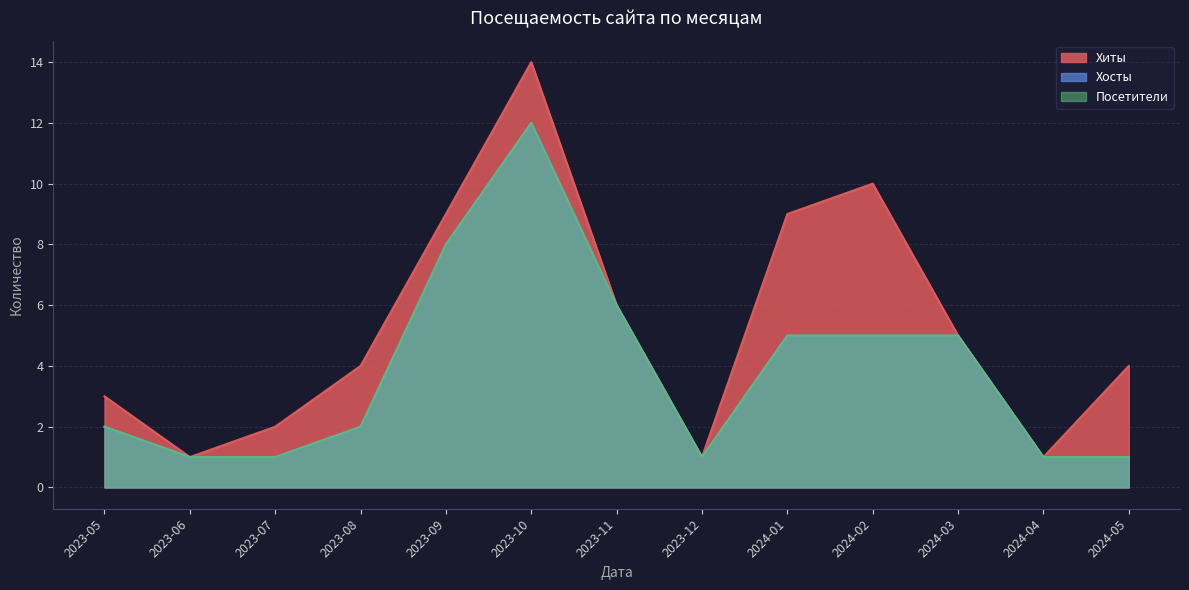

List the series in order of their peak value, highest first.

Хиты, Хосты, Посетители